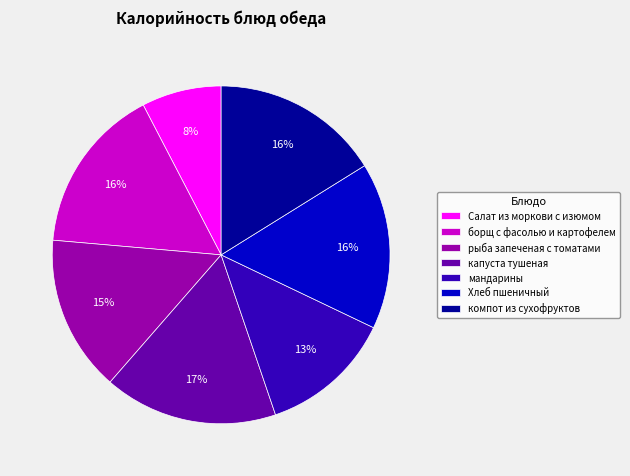

True or false: Салат из моркови с изюмом accounts for 8% of the total.

True